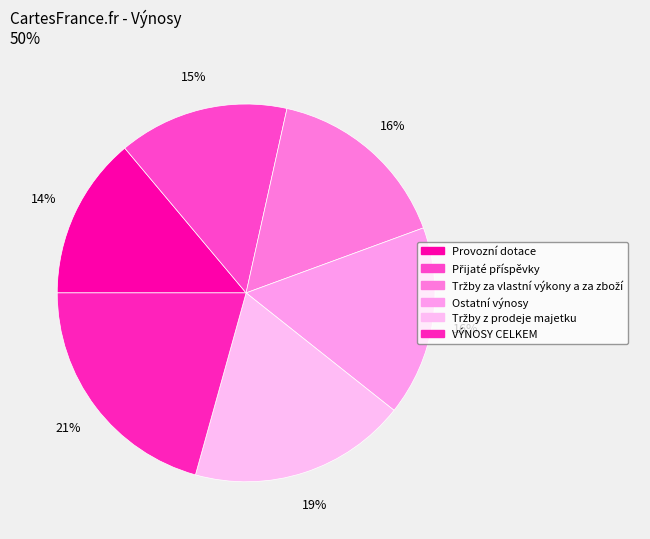

Count the number of slices in the pie.

6